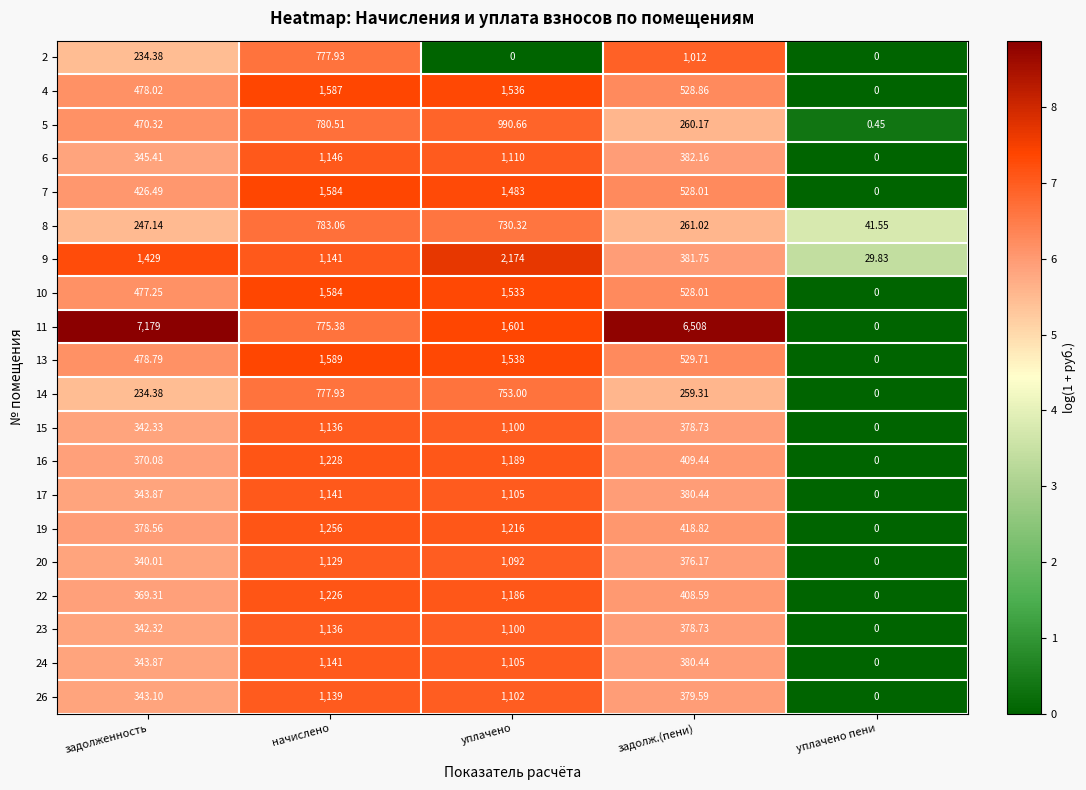

Is the value of 20 at задолж.(пени) greater than the value of 26 at задолж.(пени)?

No